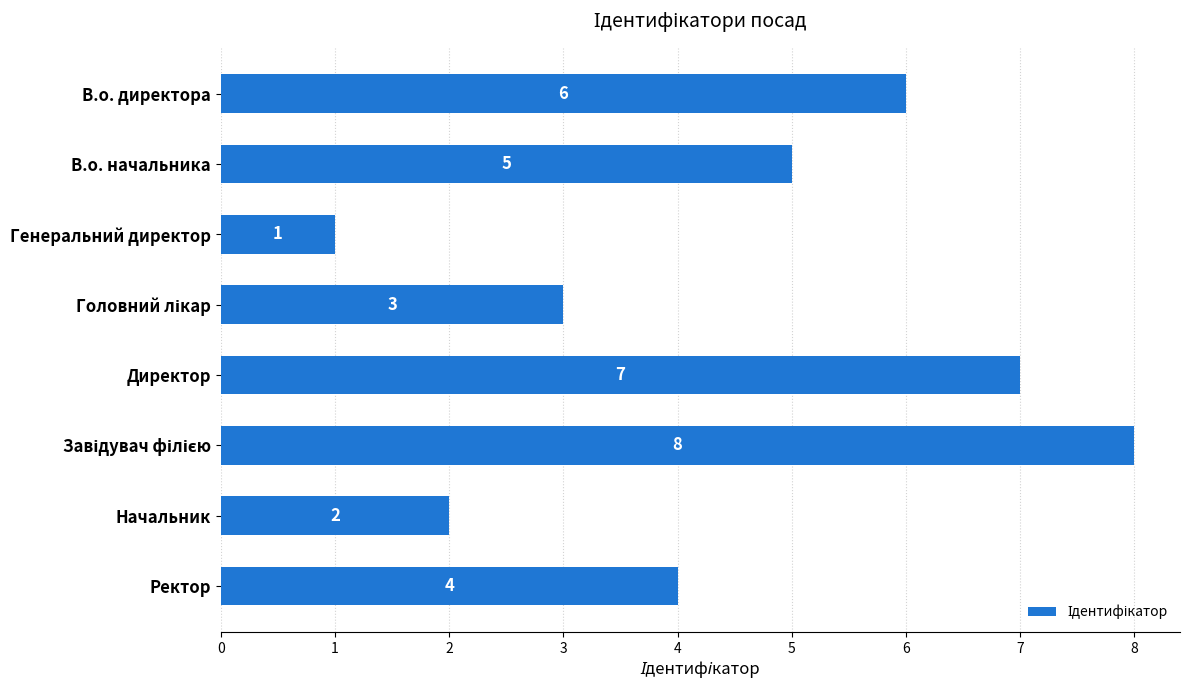

Which category has the lowest value across all series?

Генеральний директор